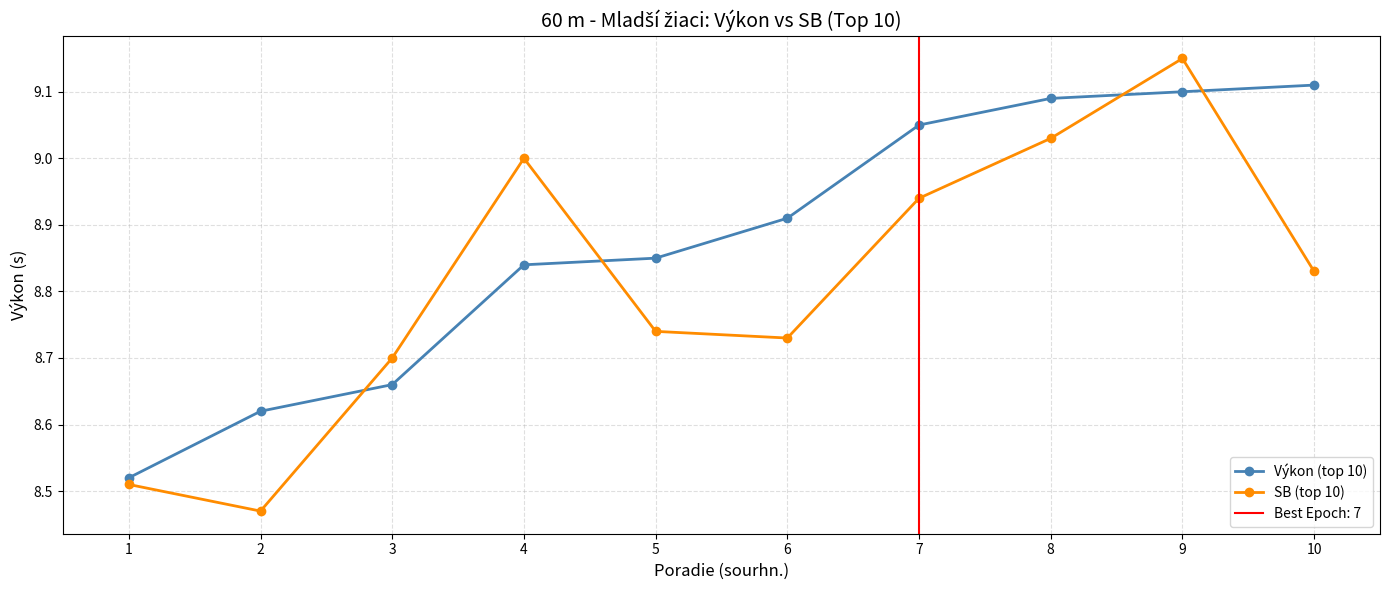

What is the total value across all series at 10?

17.9